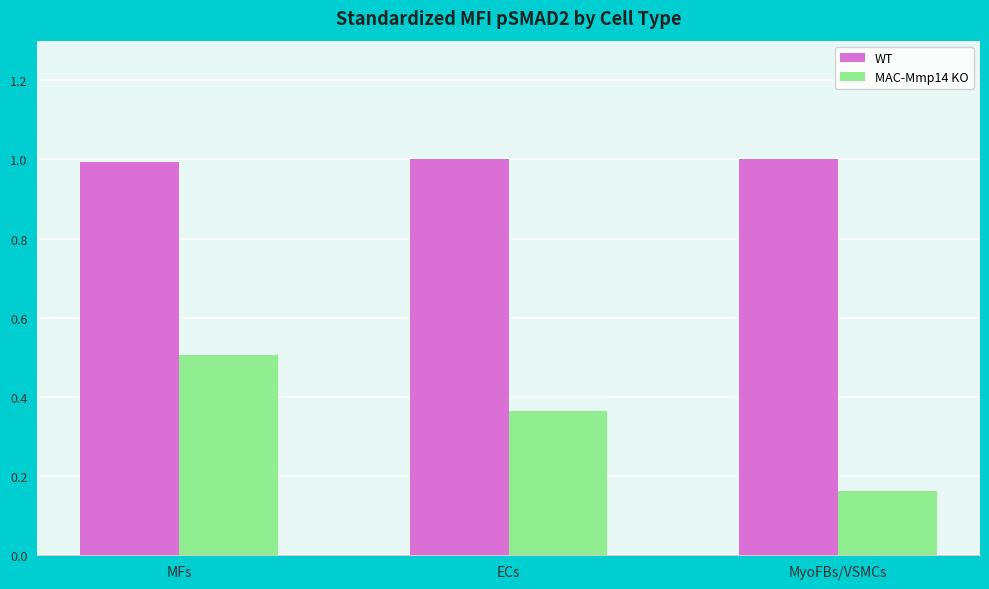

How many bars are there in total?

6